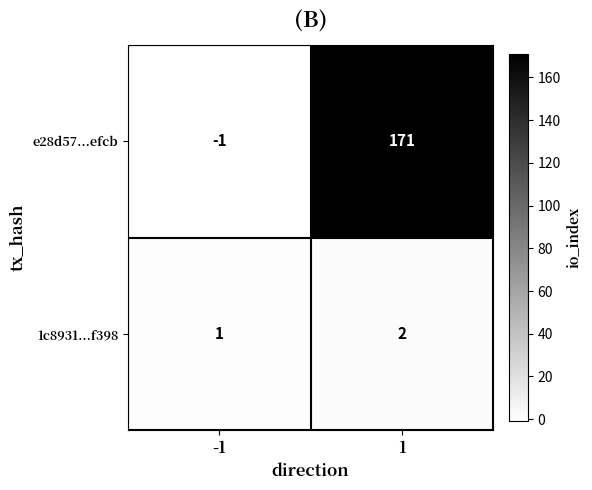

Which series has the largest total across all categories?

e28d57...efcb